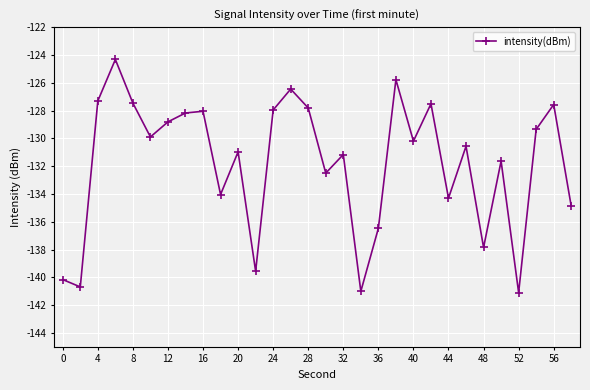

How many interior local peaks (higher than both neighbors) does the data have?

10